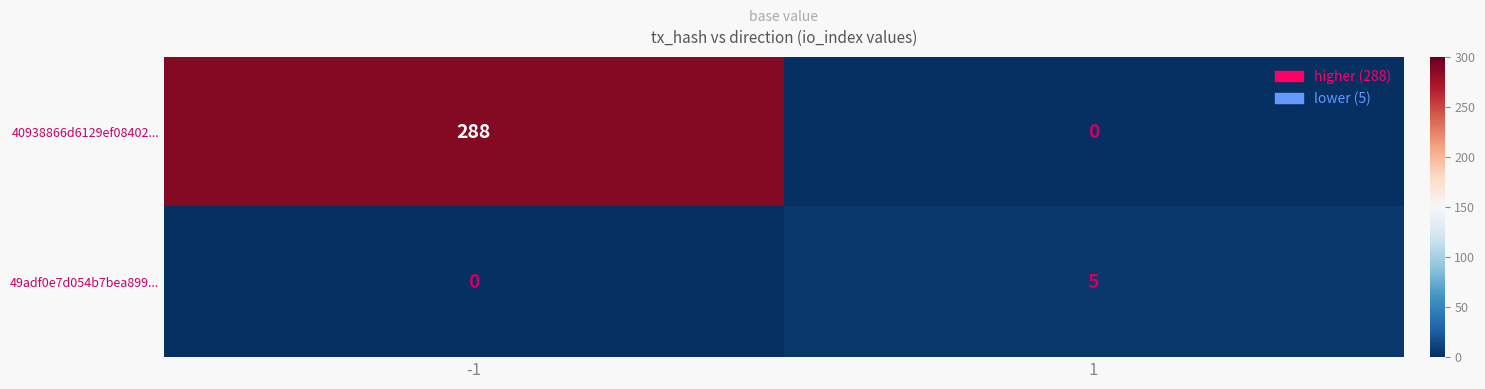

What is the difference between the maximum and minimum values in the 40938866d6129ef08402... series?

288